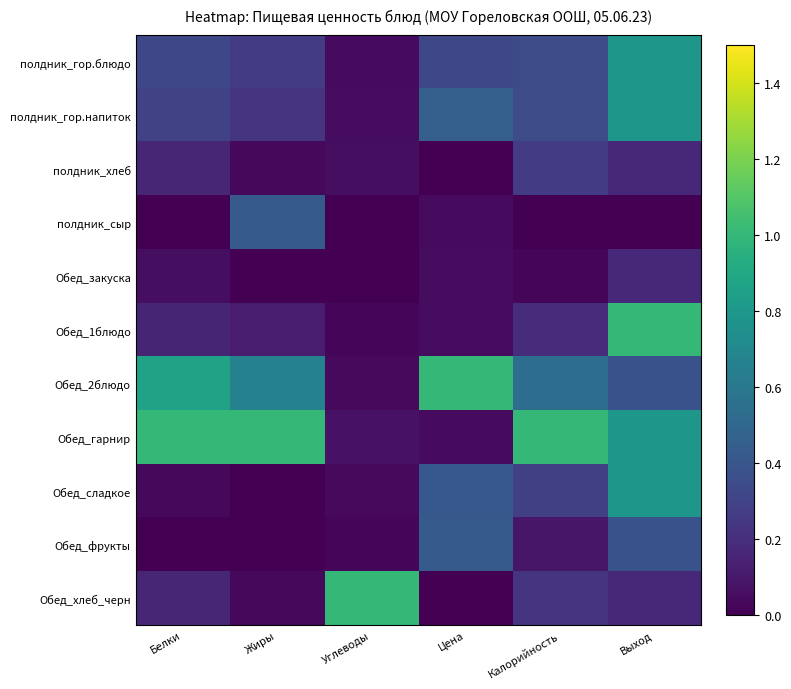

At which category is the sum across all series the highest?

Выход